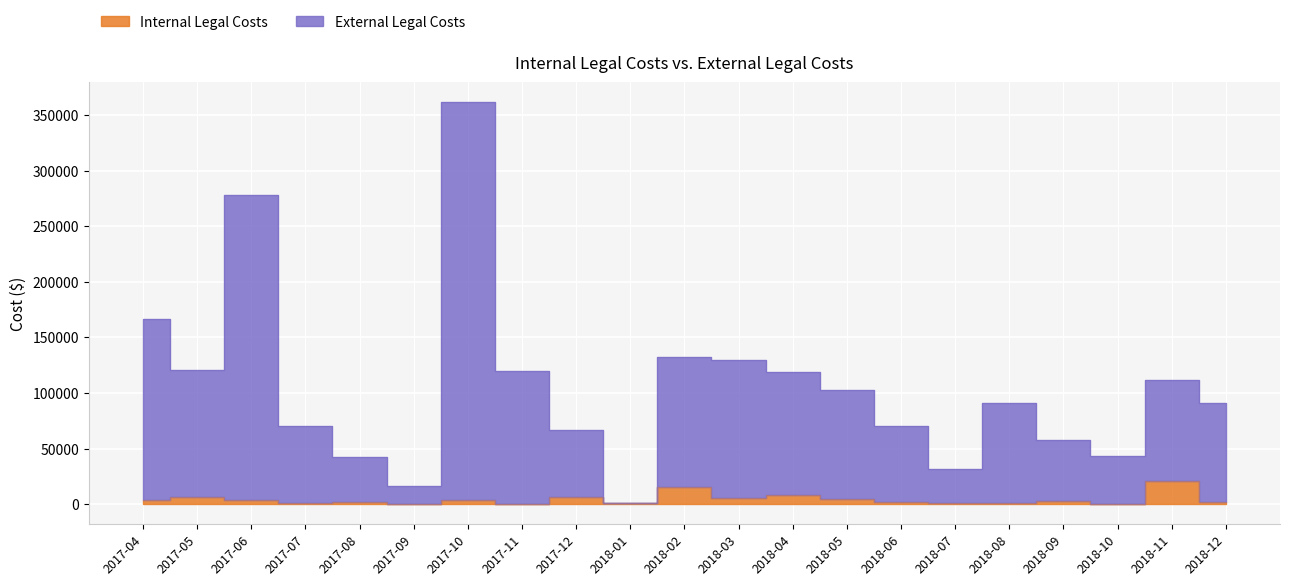

At which category is the sum across all series the highest?

2017-10